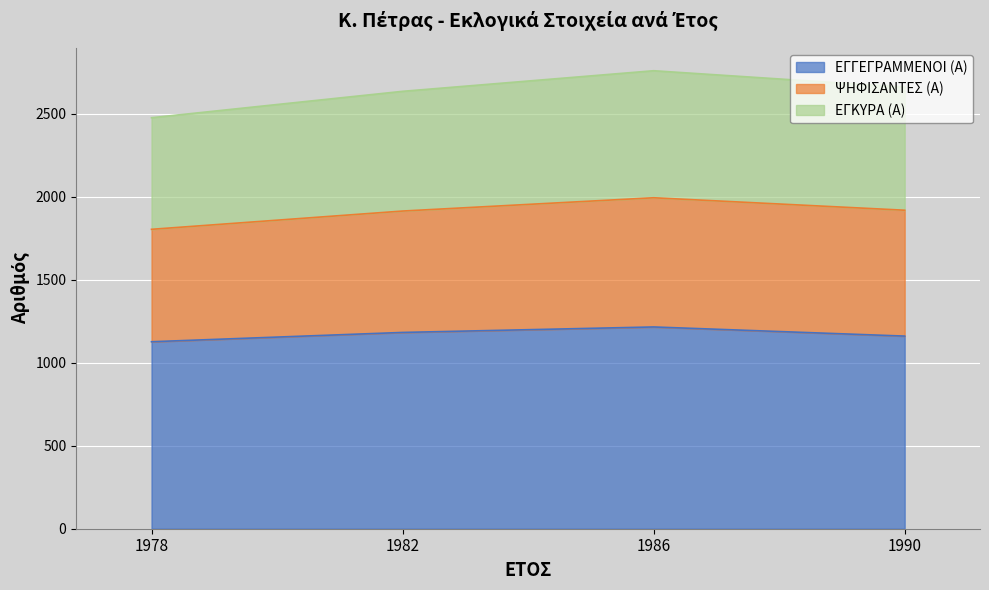

What is the highest value of the ΕΓΓΕΓΡΑΜΜΕΝΟΙ (Α) series?

1215